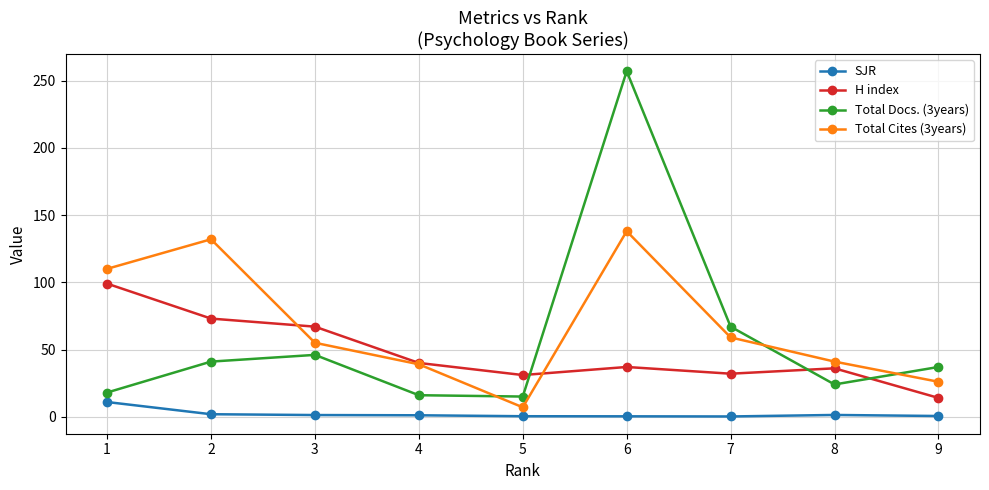

At 2, list the series in order from smallest to largest.

SJR, Total Docs. (3years), H index, Total Cites (3years)